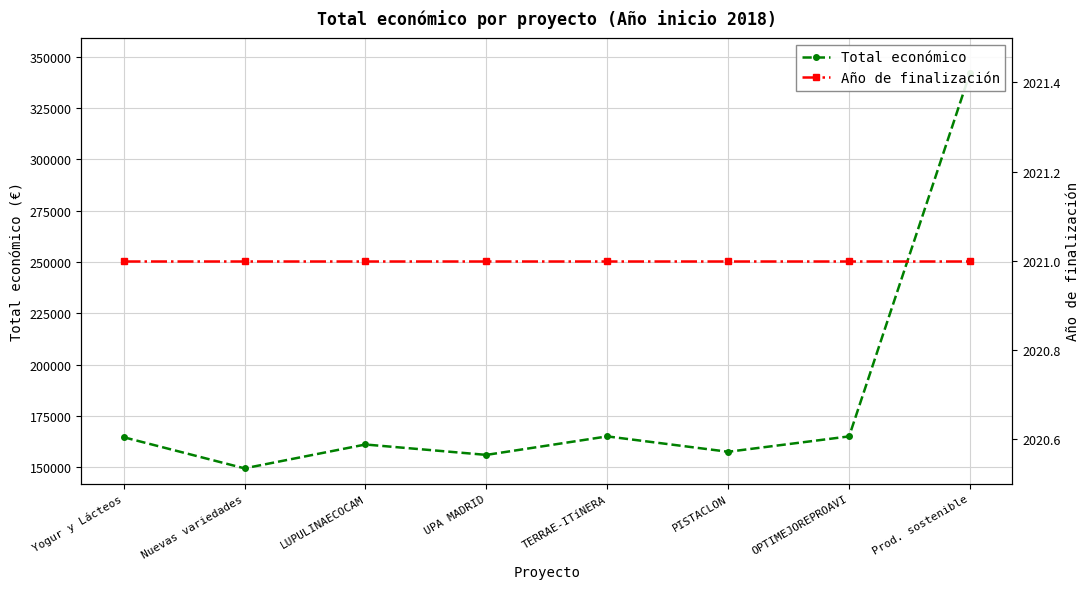

Reading right to left, what are all the values shown in this chart?

Total económico: 342118	165000	157500	165000	155978	161050	149419	164600
Año de finalización: 2021	2021	2021	2021	2021	2021	2021	2021